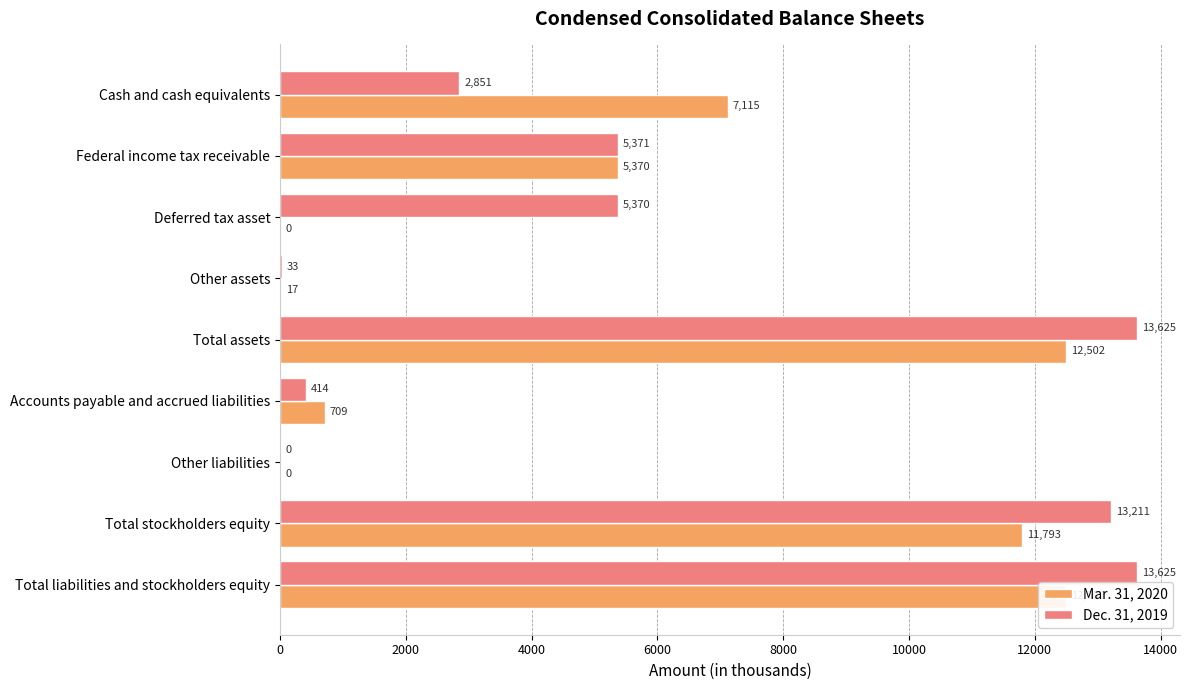

Rank the series by their maximum value, from lowest to highest.

Mar. 31, 2020, Dec. 31, 2019